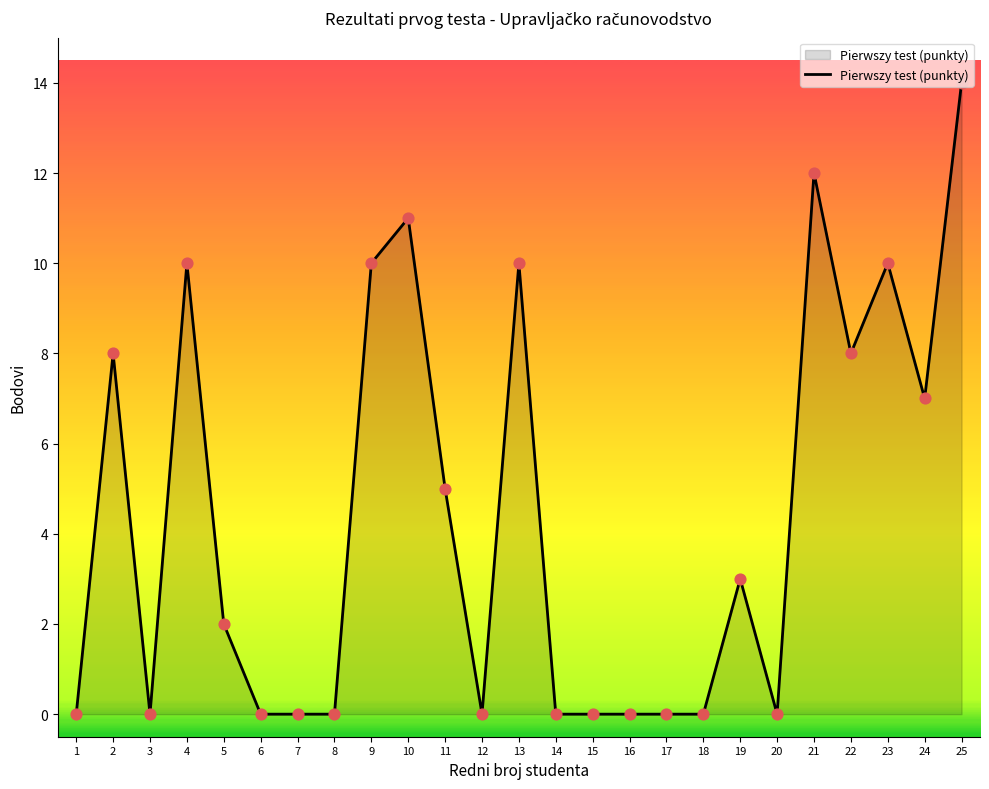

Between 15 and 19, which is larger?

19